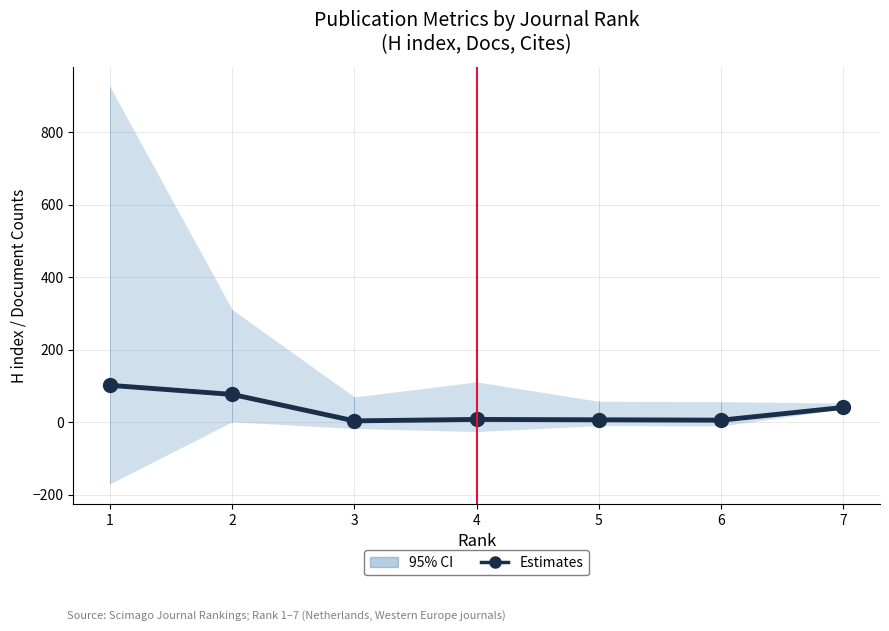

The chart shows a value of 5 at 3. True or false?

False